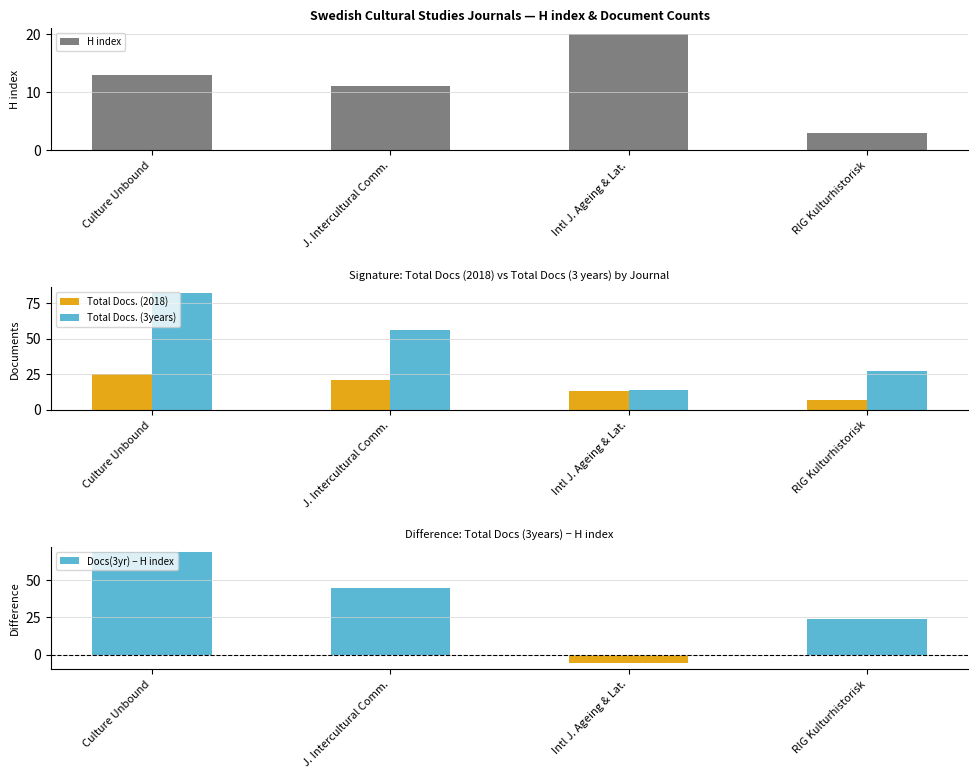

Does the chart contain stacked bars?

No